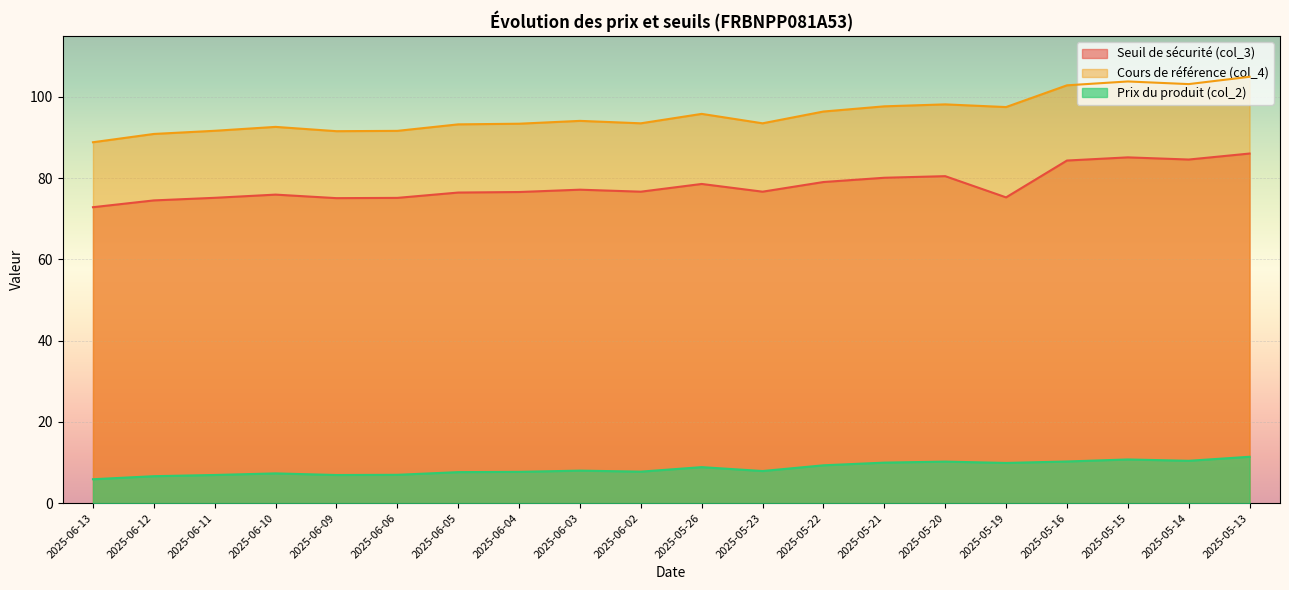

At which category is the sum across all series the highest?

2025-05-13